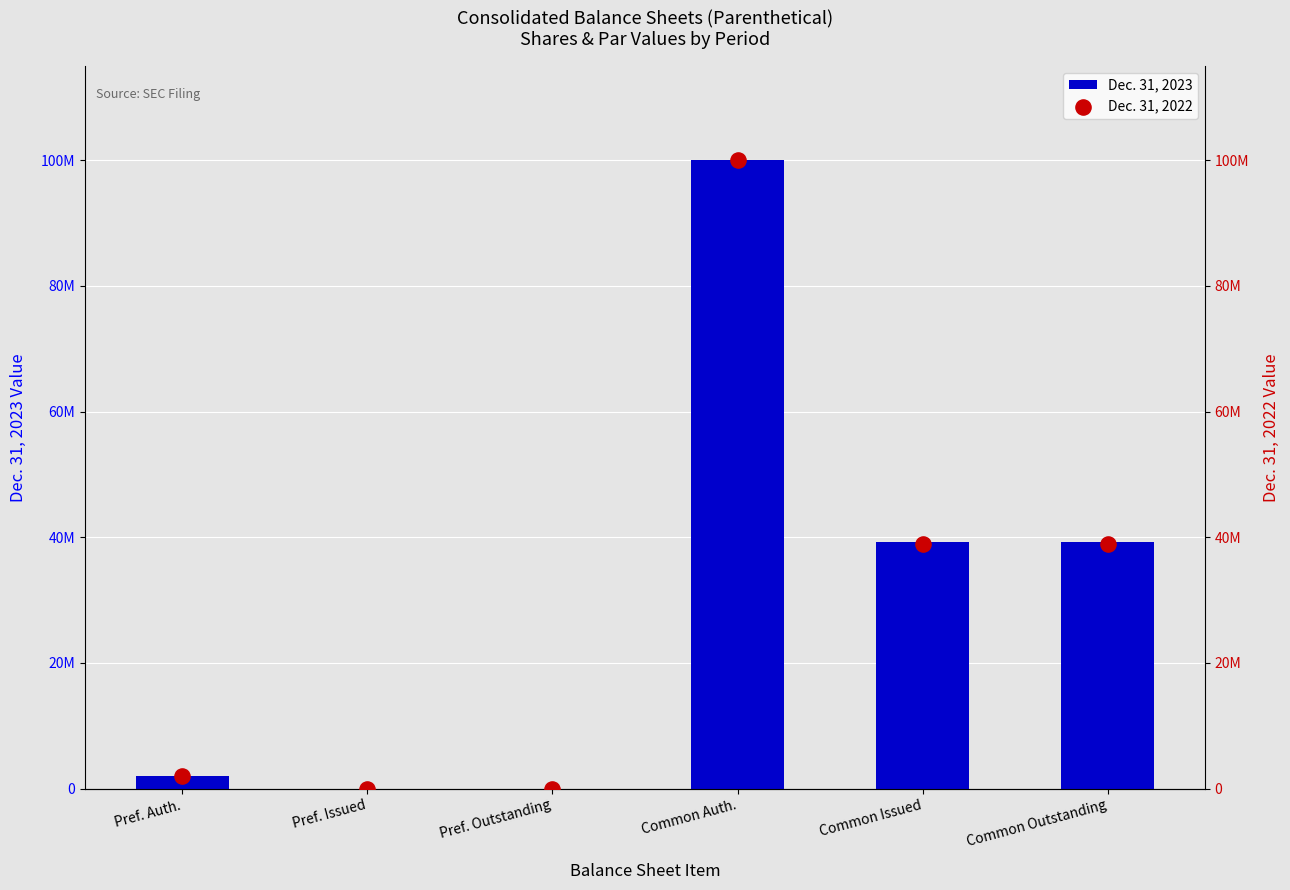

Which series reaches the minimum Y coordinate?

Dec. 31, 2023